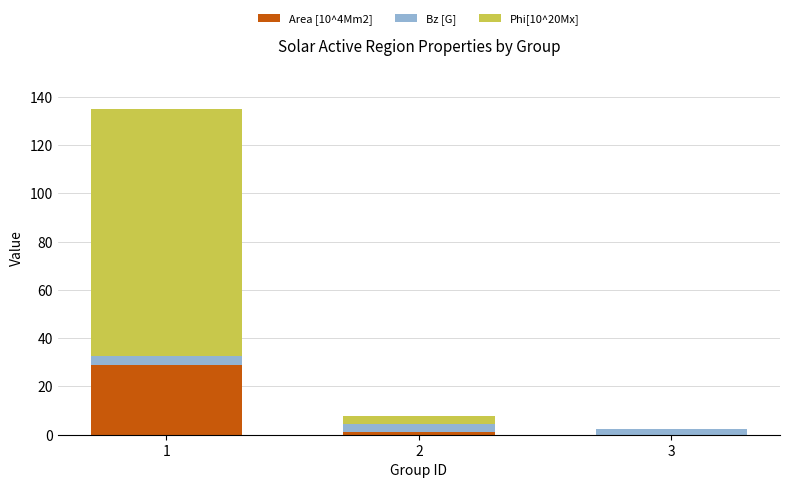

What is the sum of the Bz [G] values at 1 and 2?

6.9